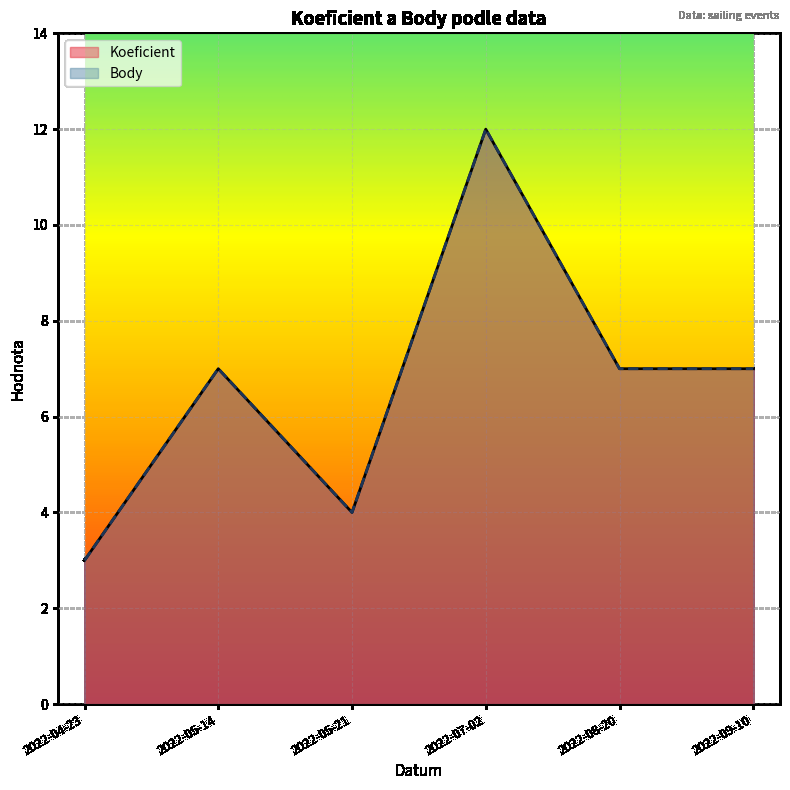

Reading left to right, extract all data points from this chart.

Koeficient: 3	7	4	12	7	7
Body: 3	7	4	12	7	7